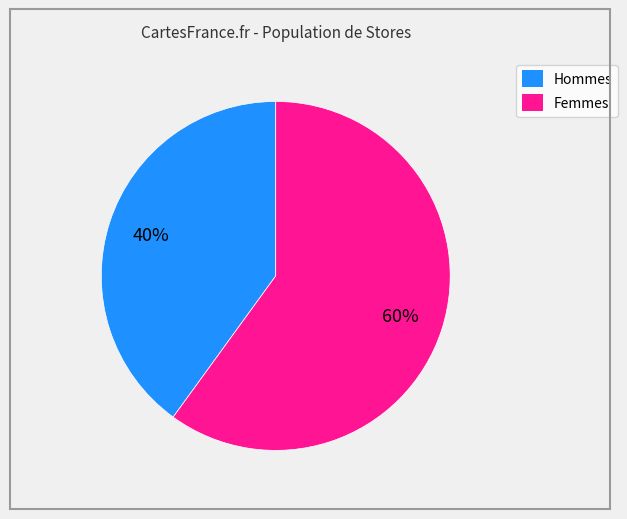

Is there any slice that represents more than half of the pie?

Yes